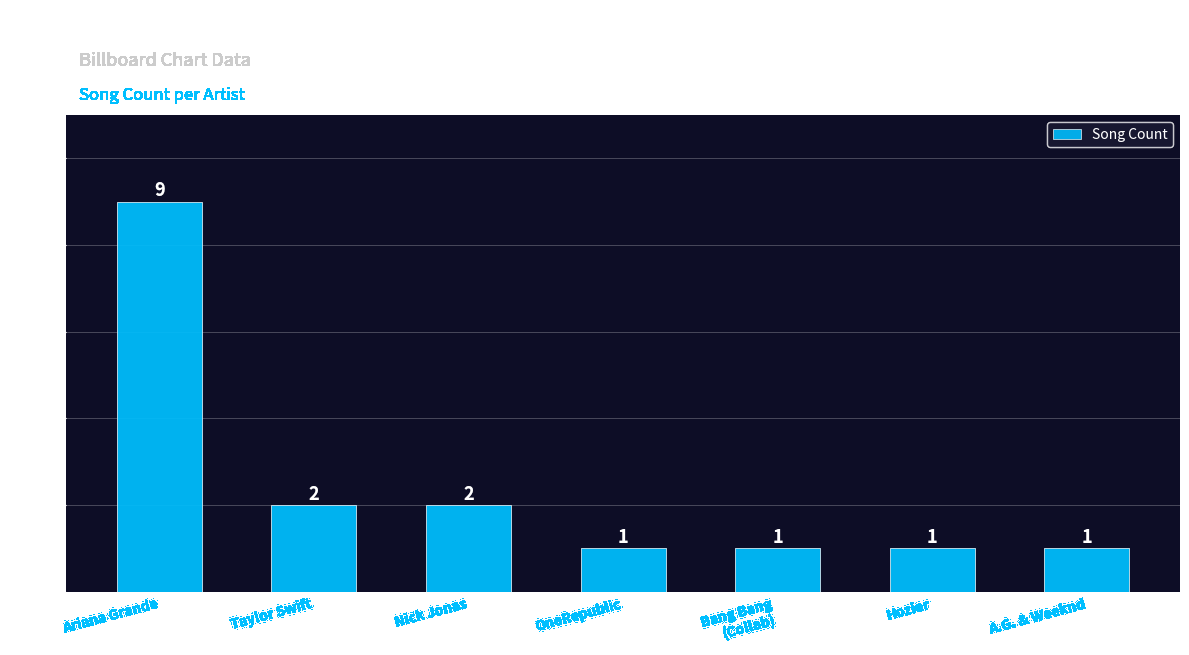

Reading left to right, list all the values displayed in this chart.

9	2	2	1	1	1	1